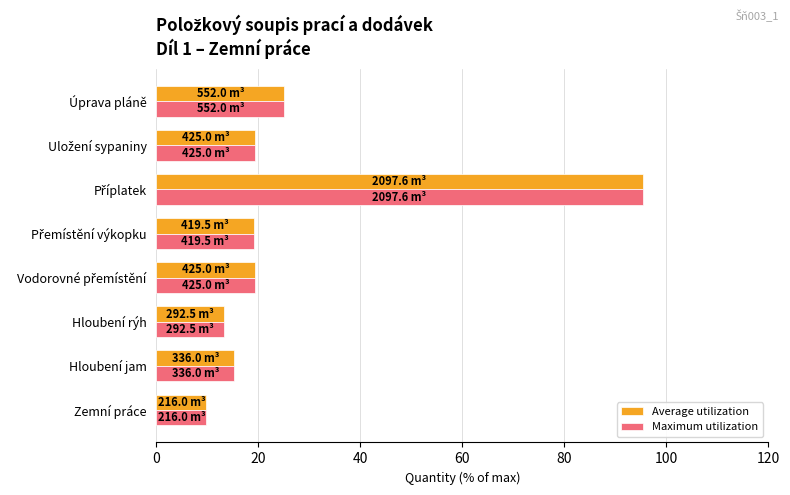

How many series are shown in this chart?

2